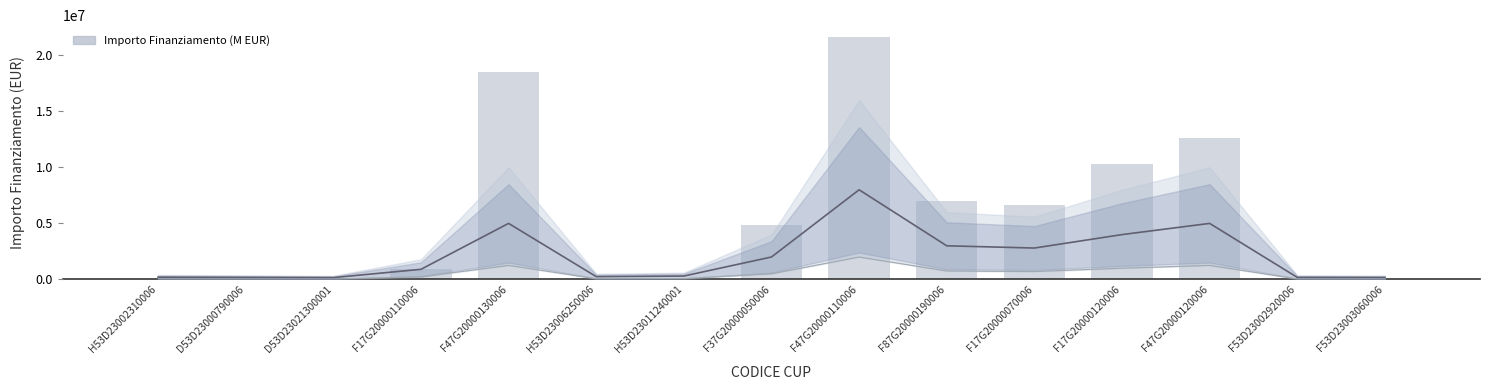

Which has a higher value, F87G20000190006 or F37G20000050006?

F87G20000190006